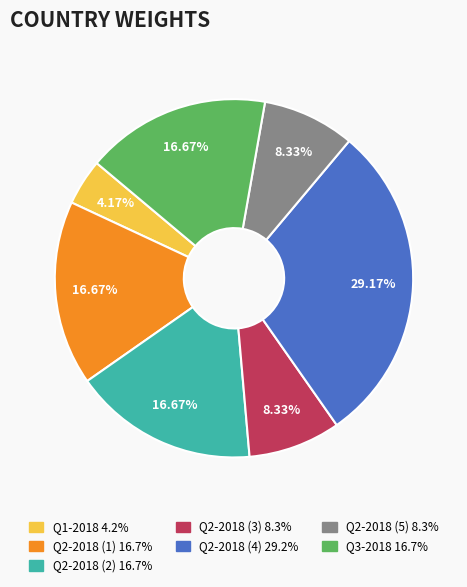

Is there a majority slice in this chart?

No